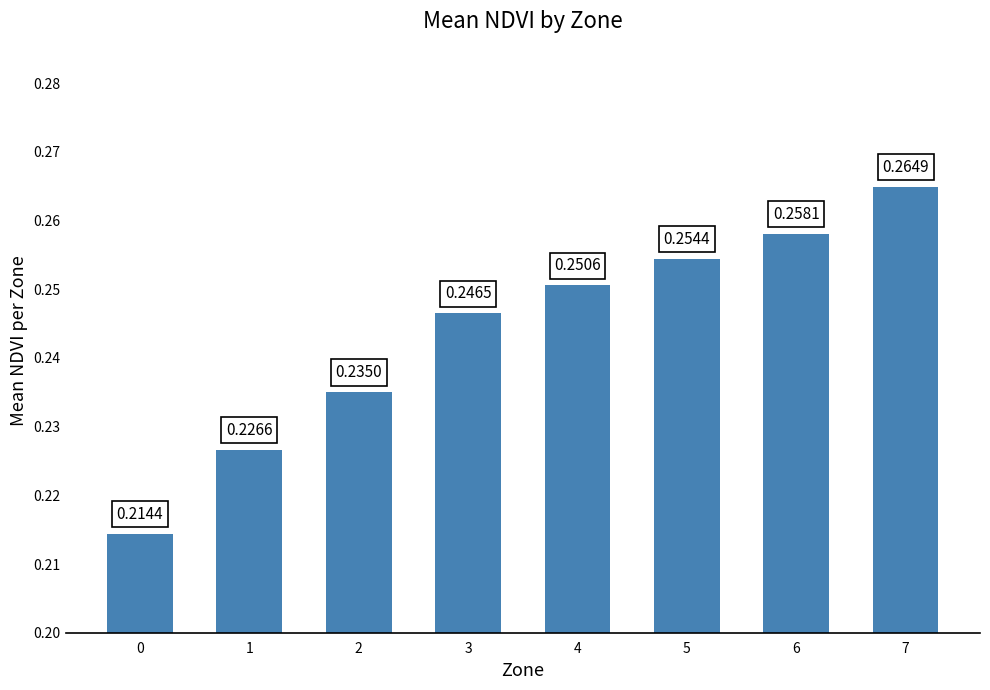

Rank the categories by value from lowest to highest.

0, 1, 2, 3, 4, 5, 6, 7